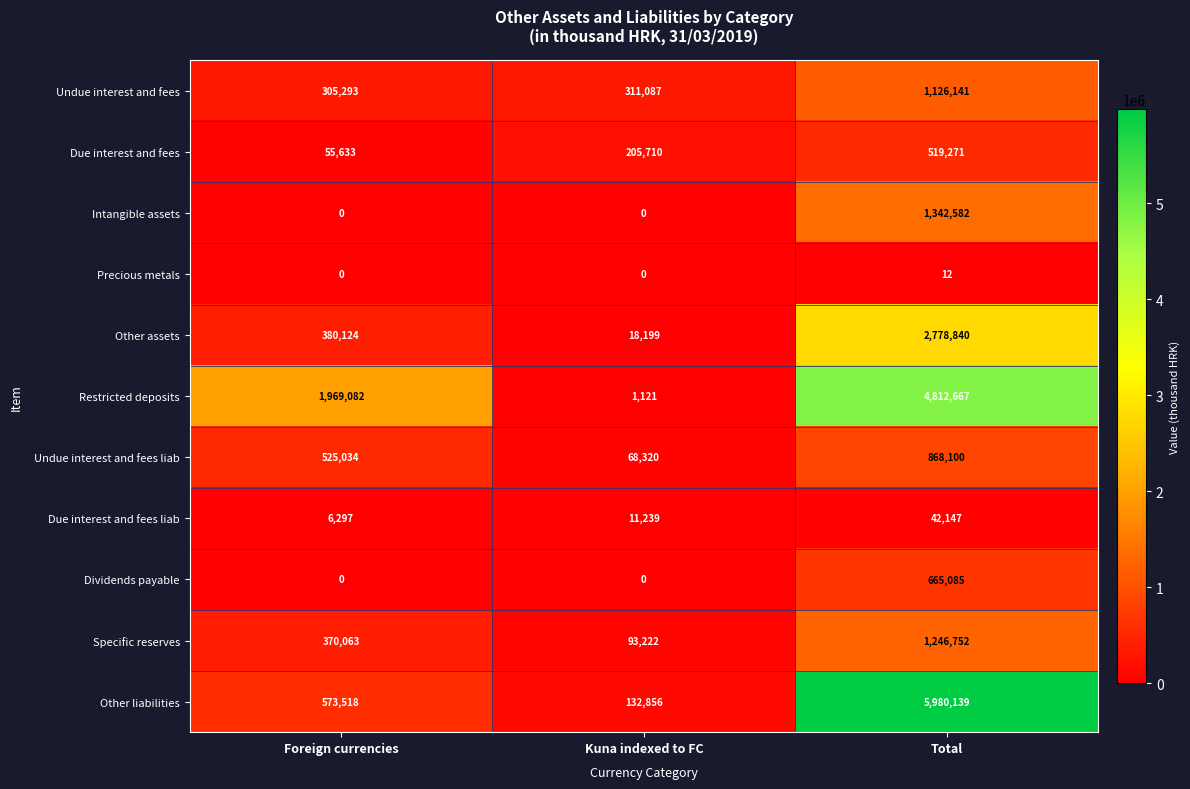

How many data points does each series have?

3